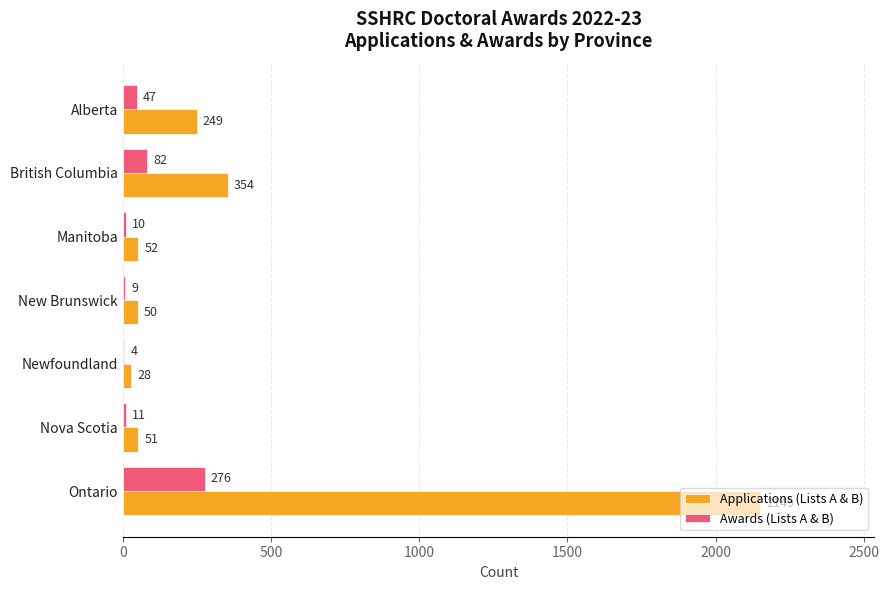

What is the greatest value displayed?

2149